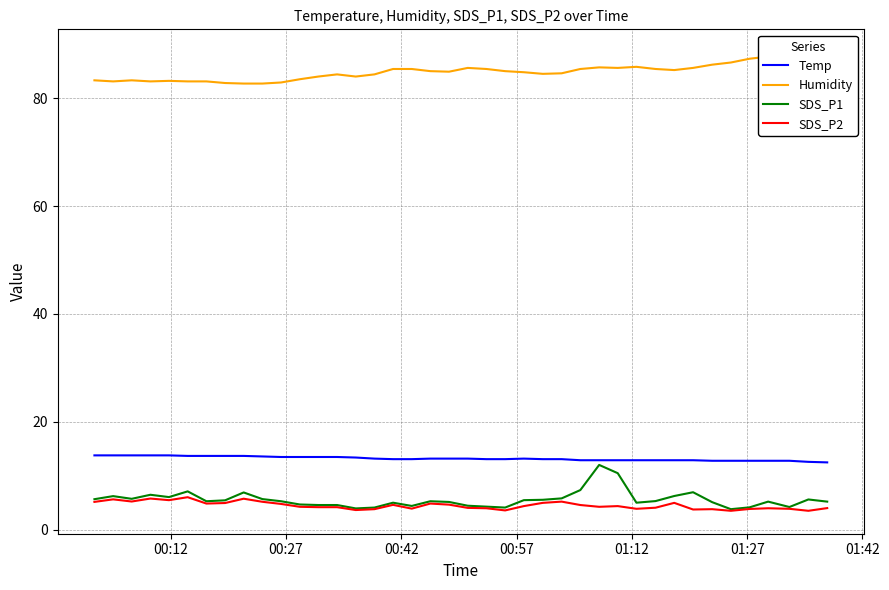

True or false: Temp and SDS_P2 intersect in this chart.

False